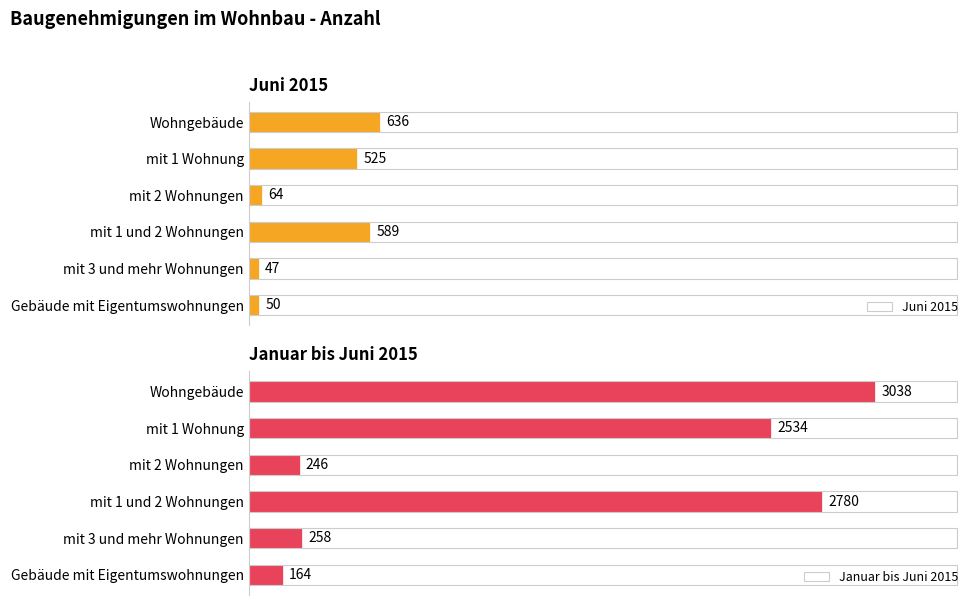

How many groups of bars are there?

6